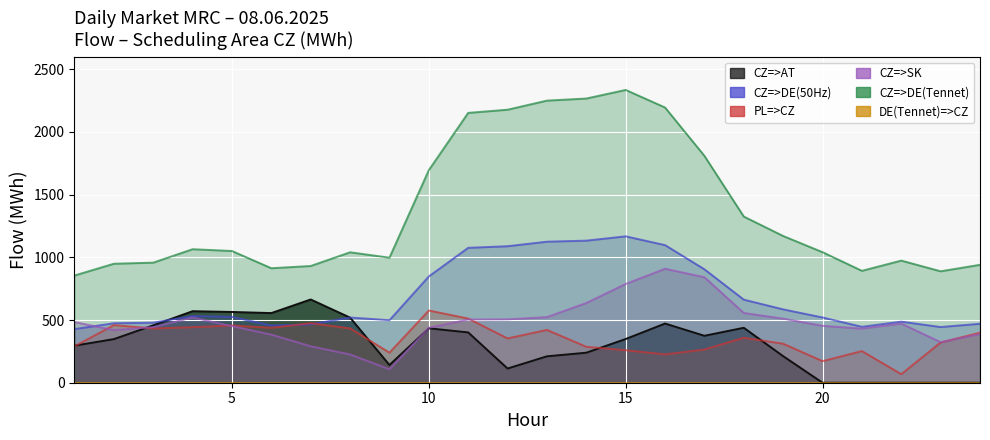

How many values in the CZ=>DE(50Hz) series exceed 525?

12